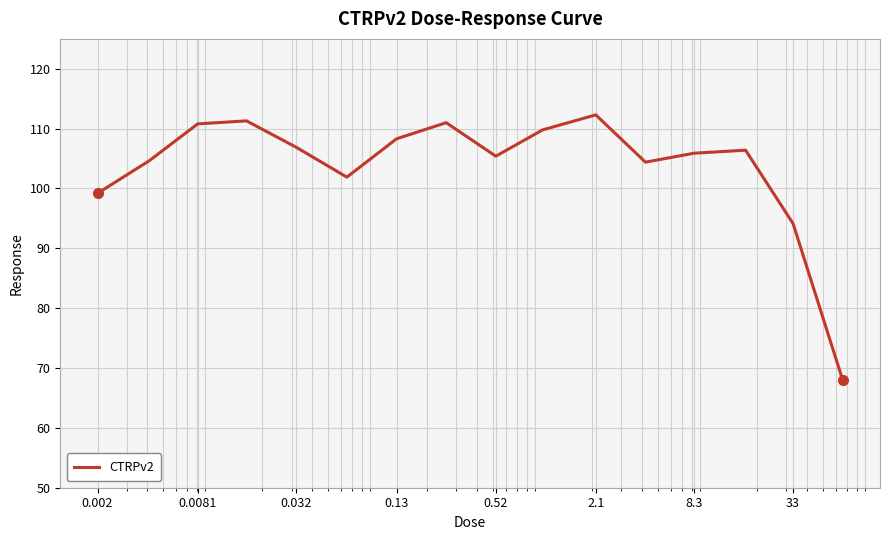

What is the greatest value displayed?

112.3